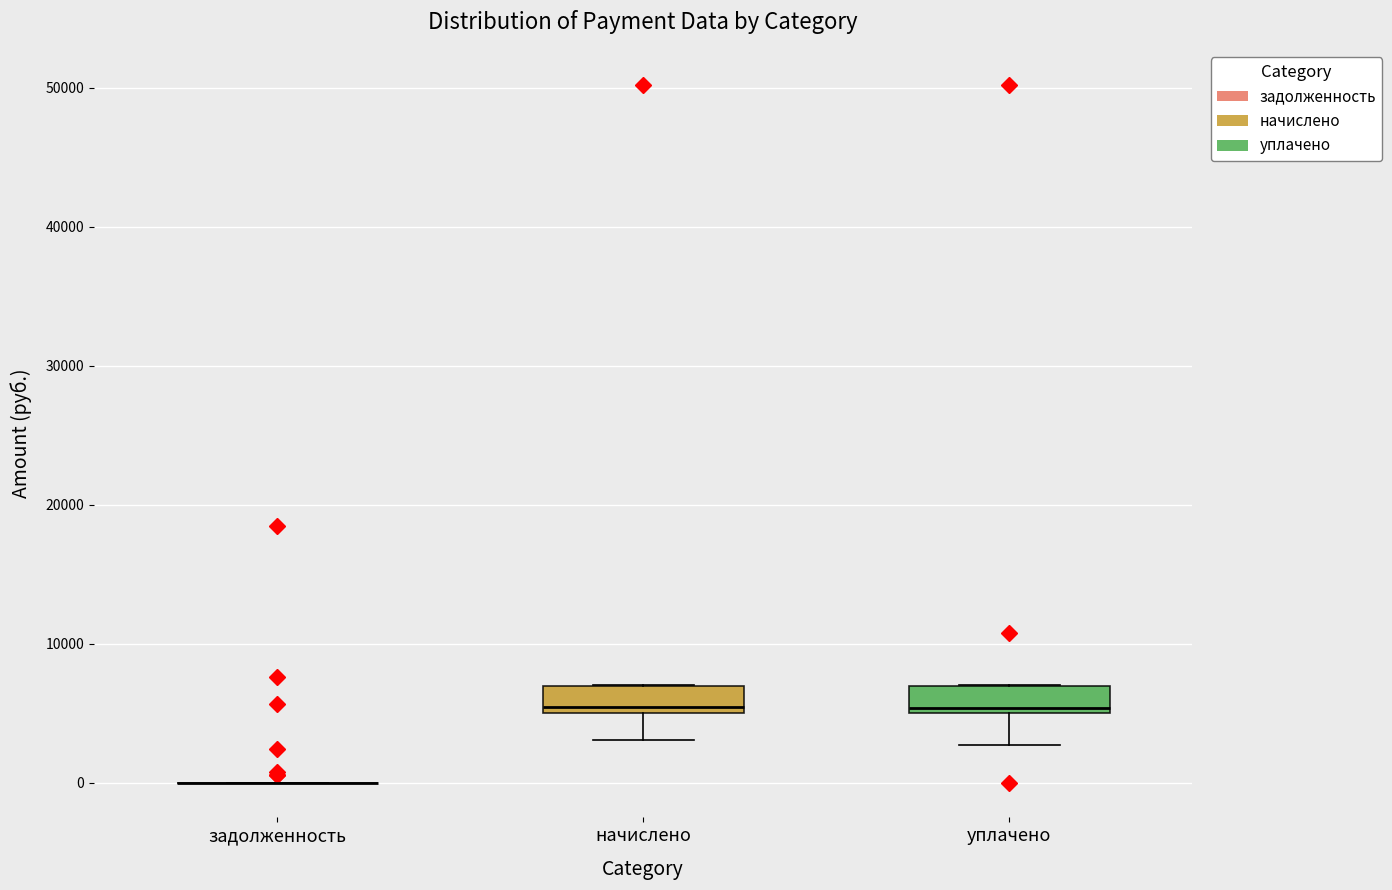

Where is the upper edge of the box for уплачено on the y-axis? The values are not printed on the chart, so give them approximately, as read against the axis.

7000